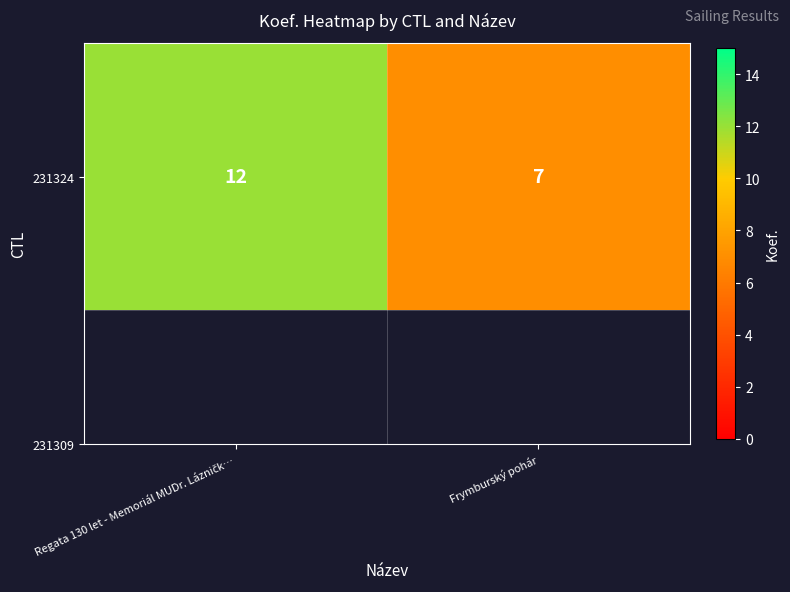

At which category does the chart reach its peak across all series?

Regata 130 let - Memoriál MUDr. Lázničk…